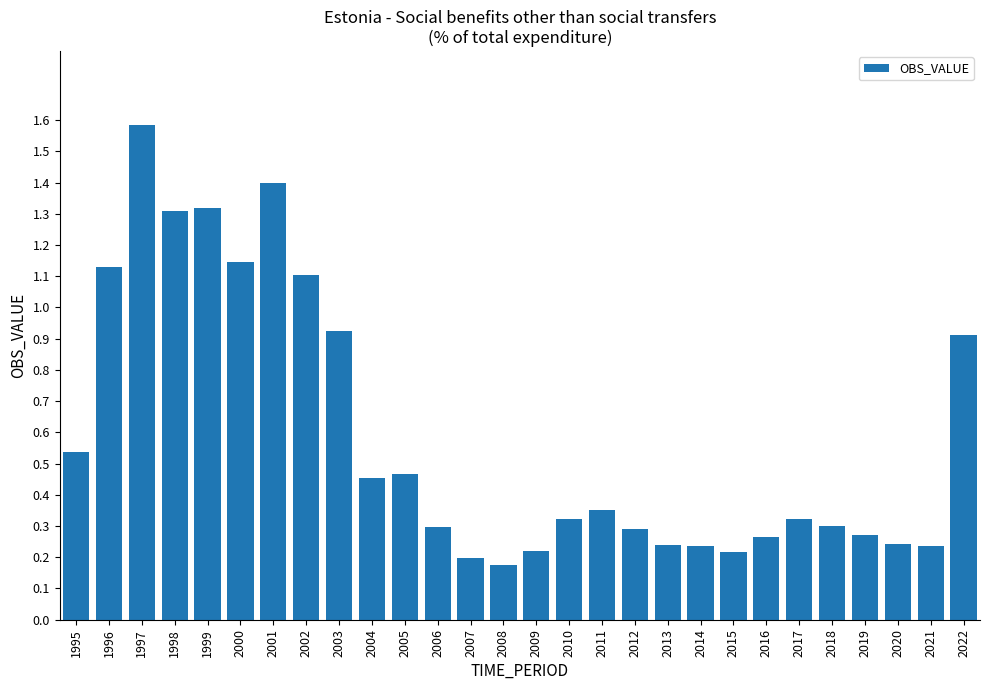

What is the maximum value shown in the chart?

1.6